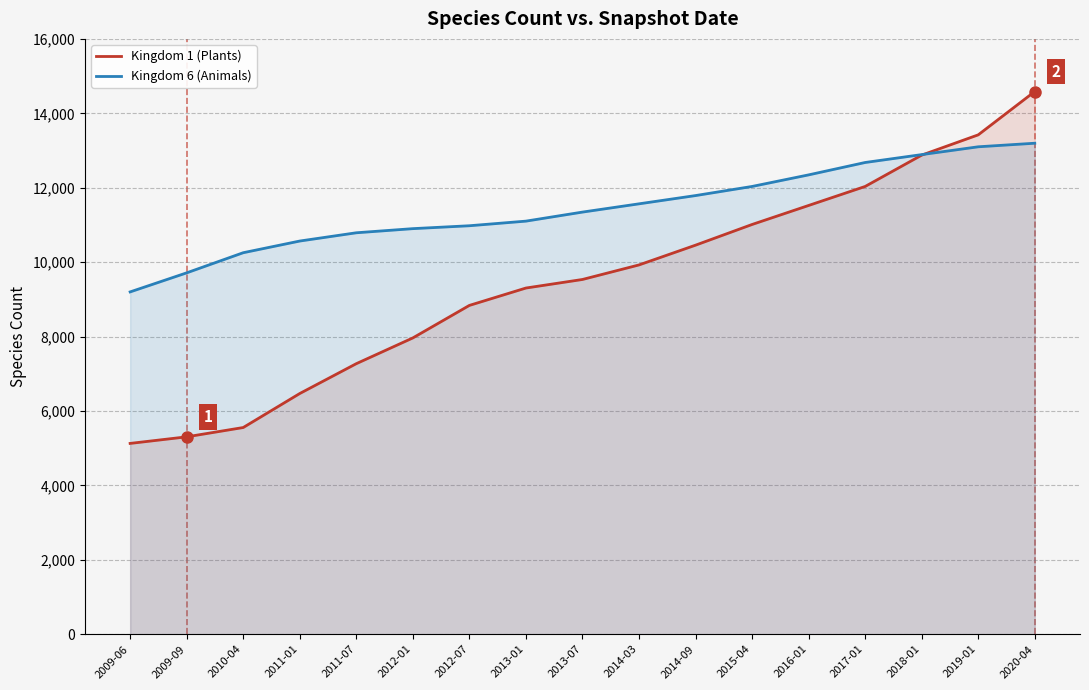

What is the label of the 15th point from the right?

2010-04